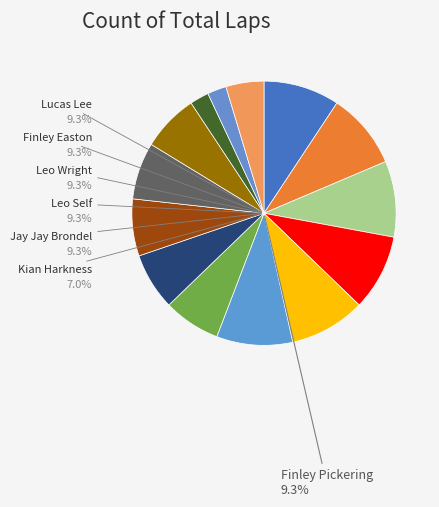

How many segments does this pie chart have?

14